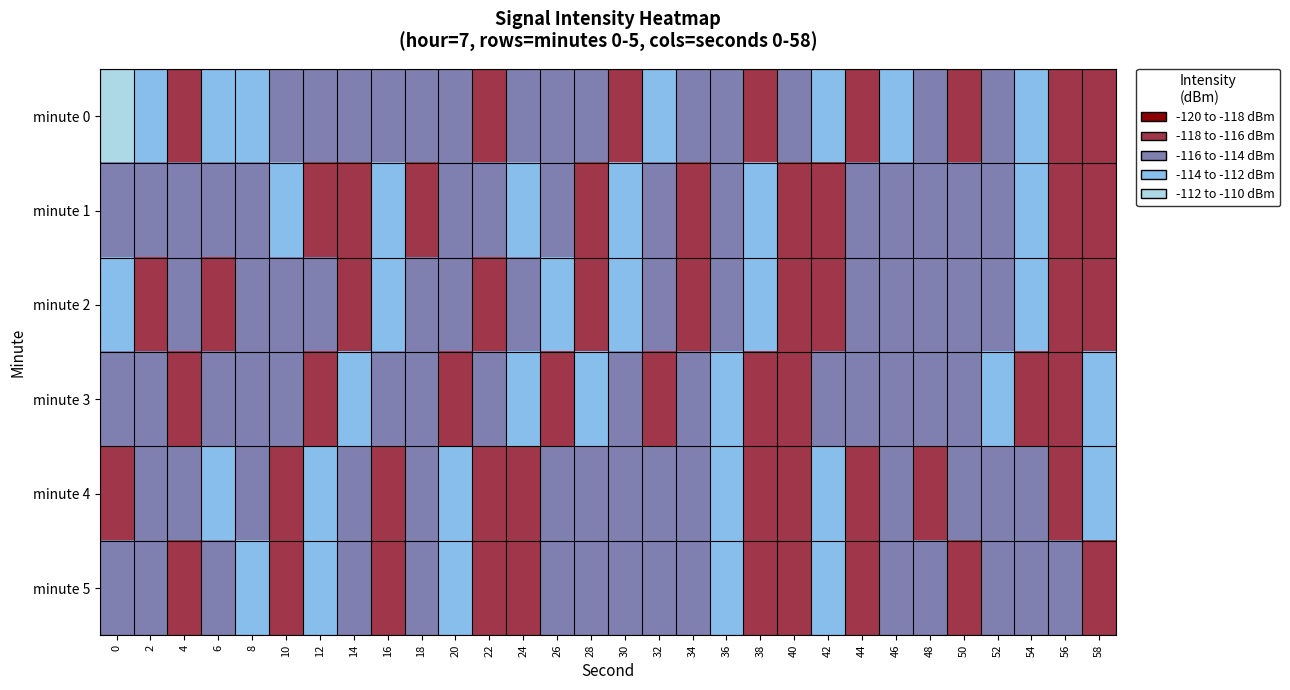

Which series has the largest range (max minus min)?

minute 0